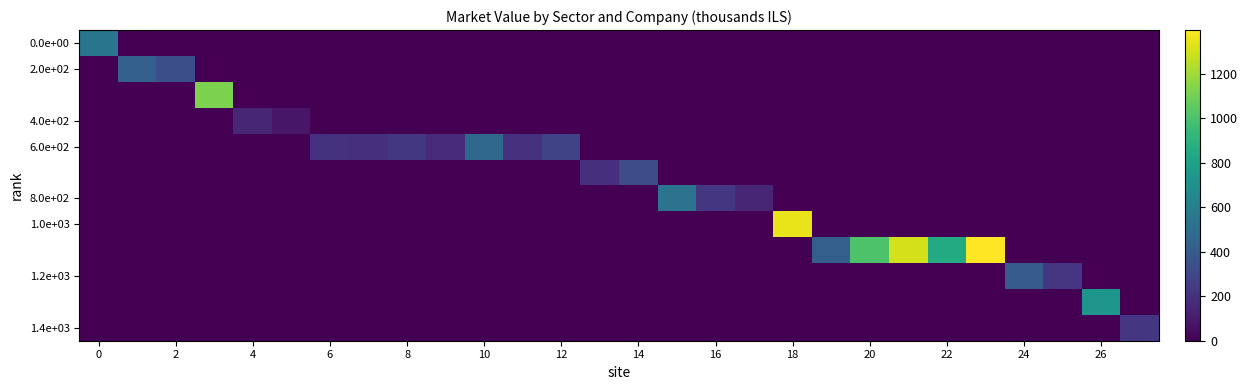

Count the number of categories in the chart.

28